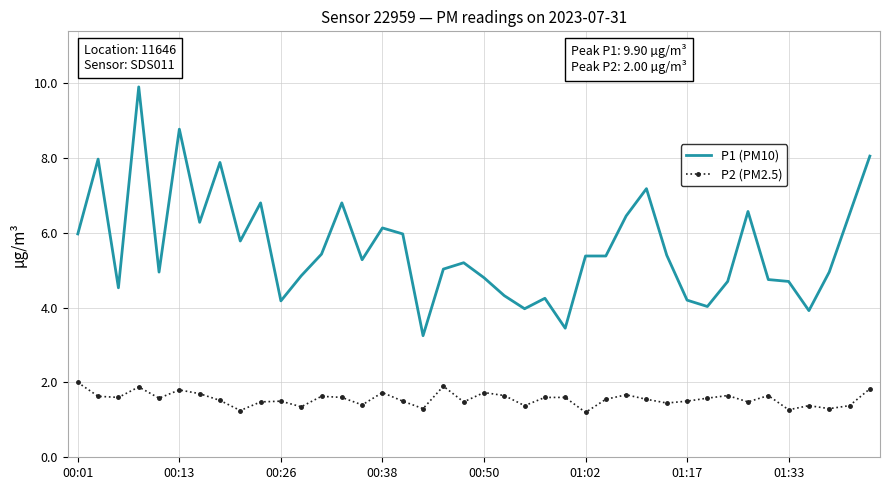

How many categories are shown in the chart?

40